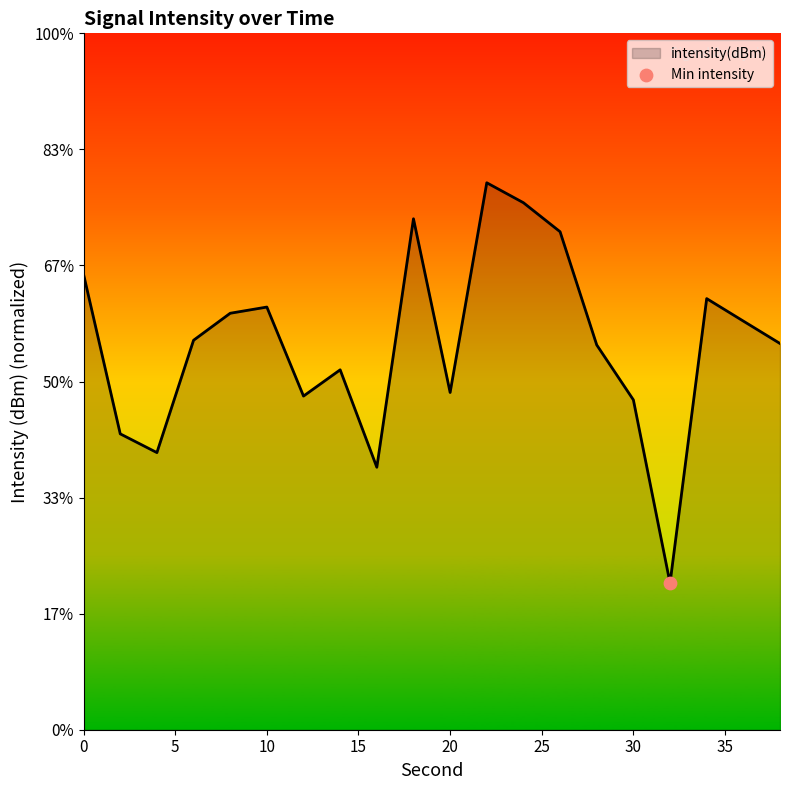

What is the change in value from 14 to 32?

-9.2